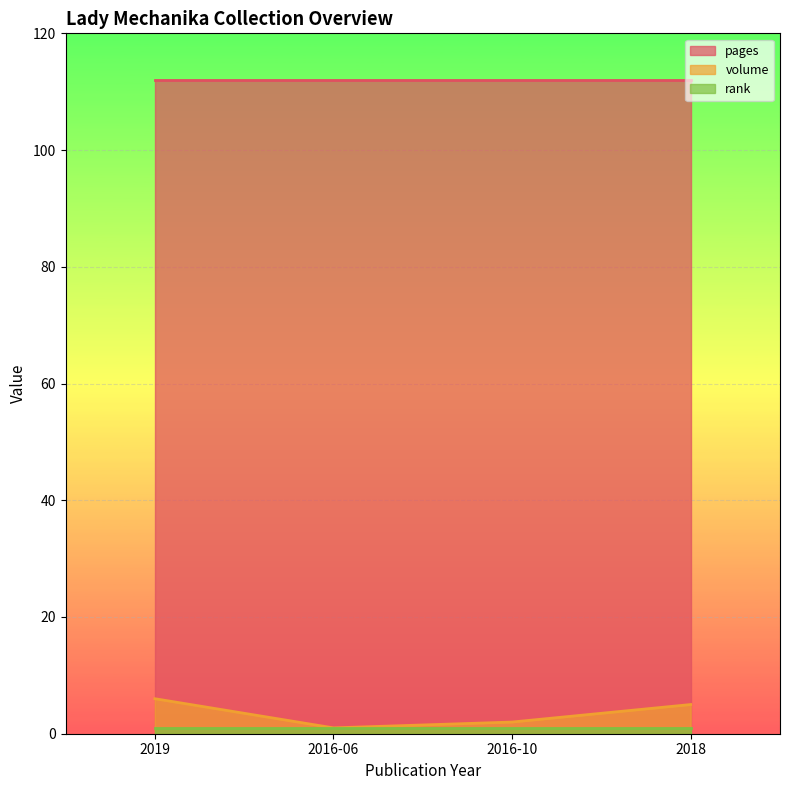

True or false: volume and rank intersect in this chart.

False